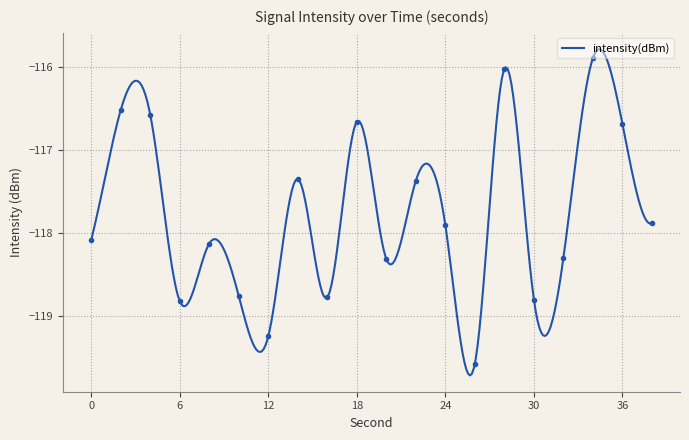

What is the sum of all values?

-2355.7